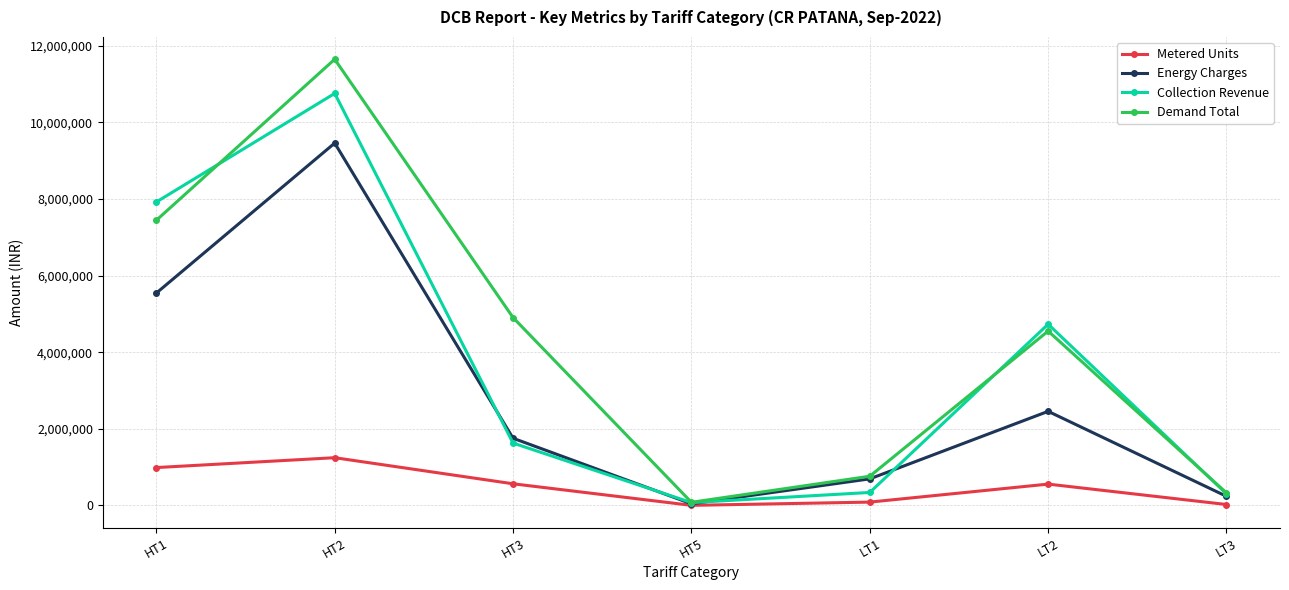

What is the smallest value displayed?

3962.0